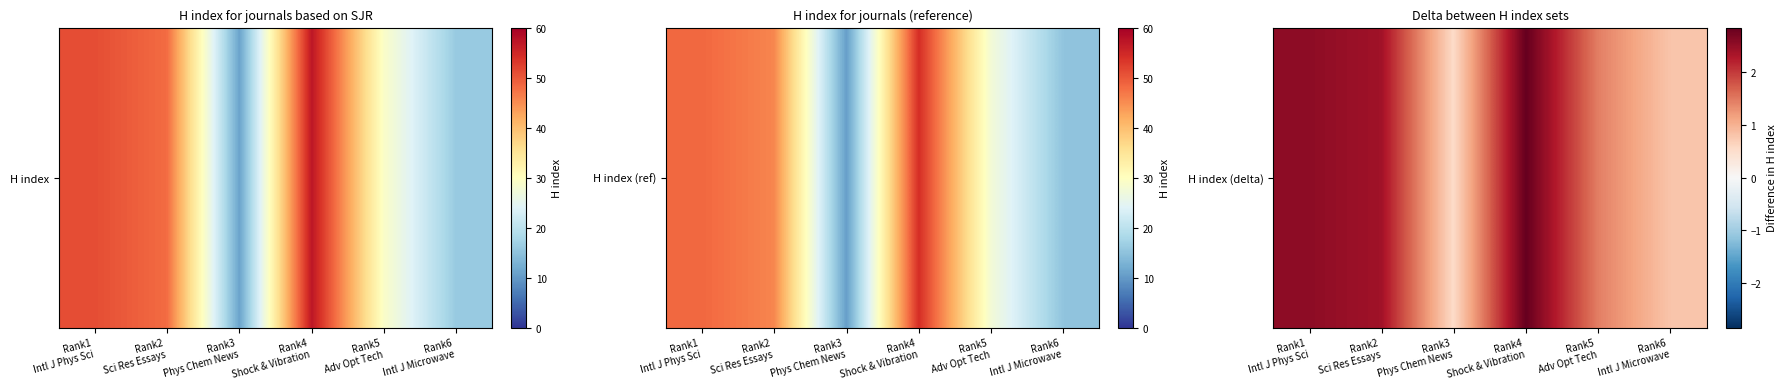

The chart shows a value of 2.4 at Rank2
Sci Res Essays. True or false?

True